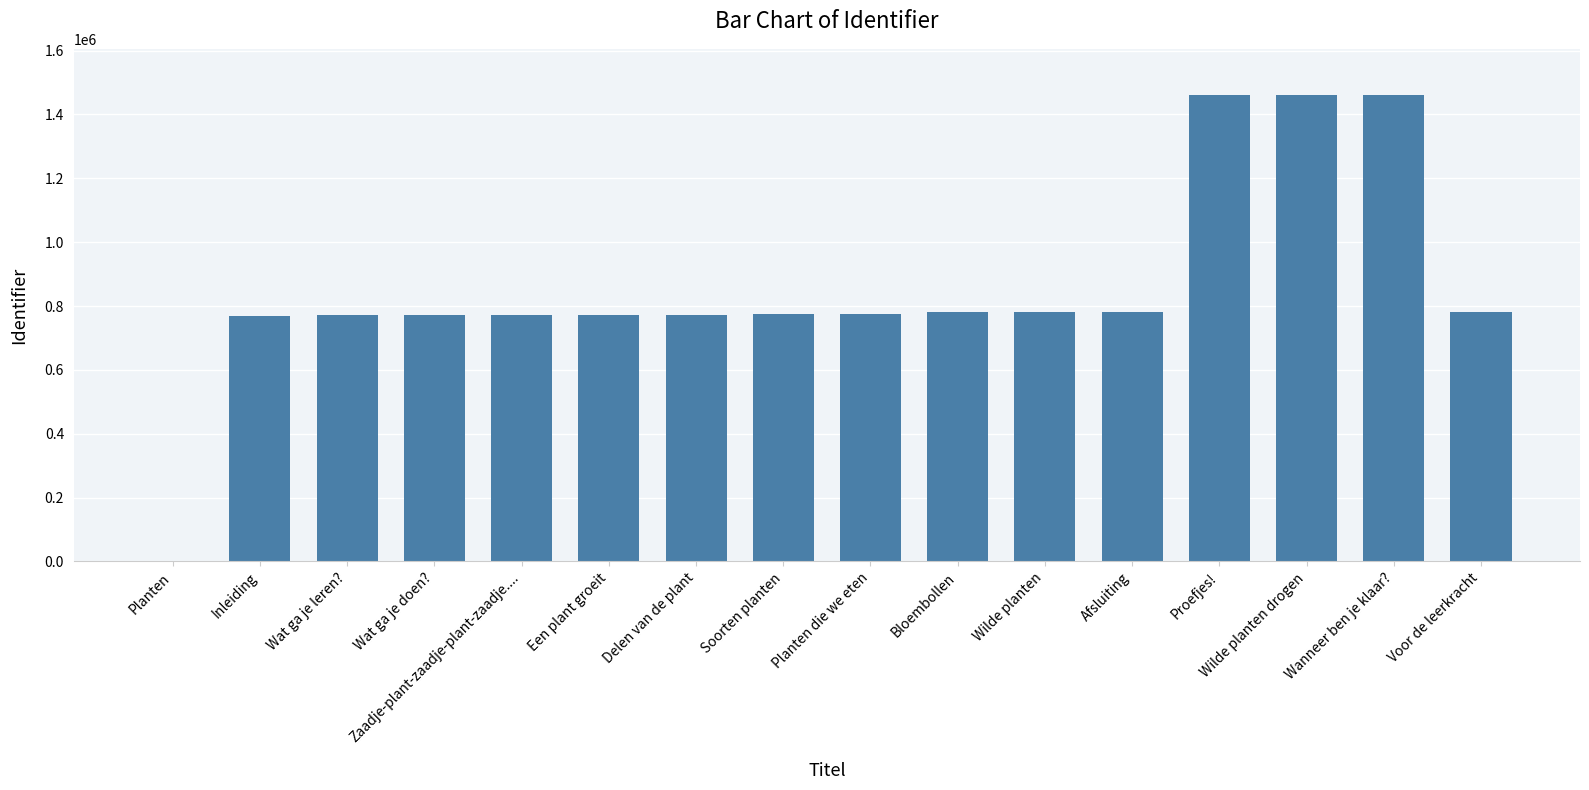

What is the ratio of the value at Proefjes! to the value at Inleiding?

1.9